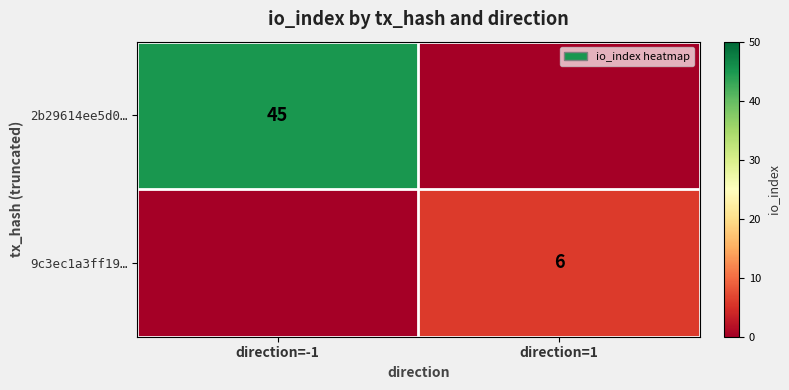

True or false: 9c3ec1a3ff19… has a value of 3 at direction=1.

False